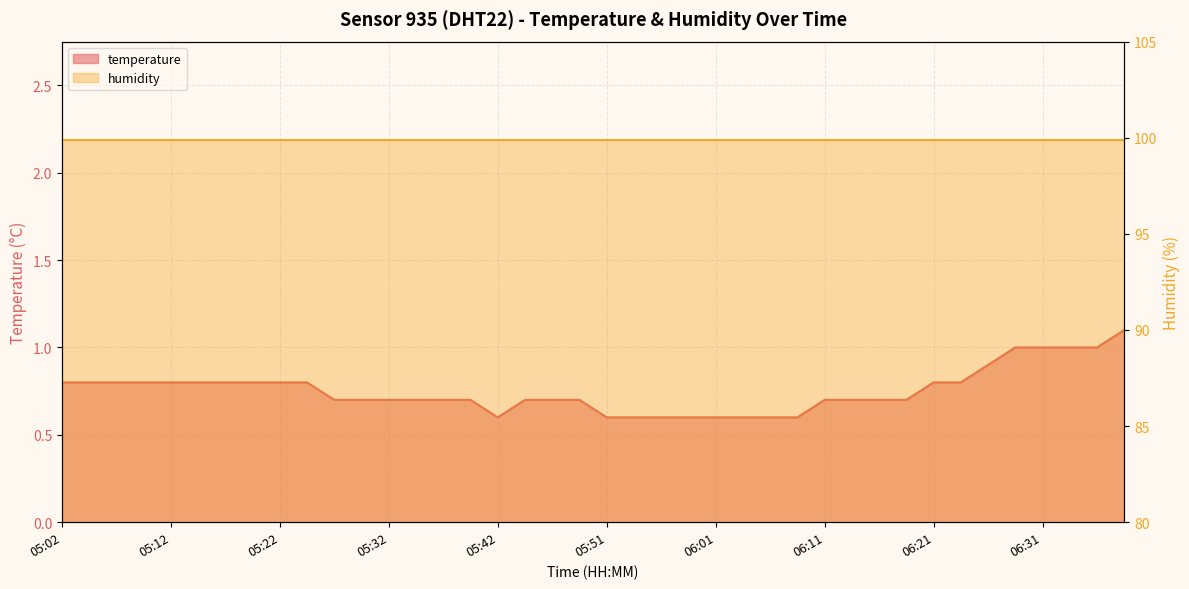

What is the difference between the second highest and second lowest values?

0.4